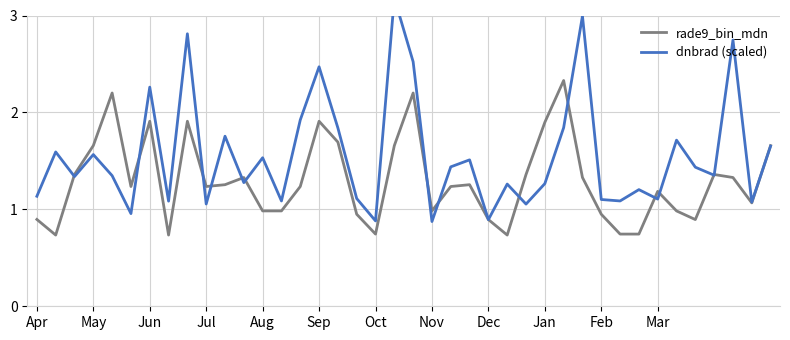

How many intersections are there between rade9_bin_mdn and dnbrad (scaled)?

17